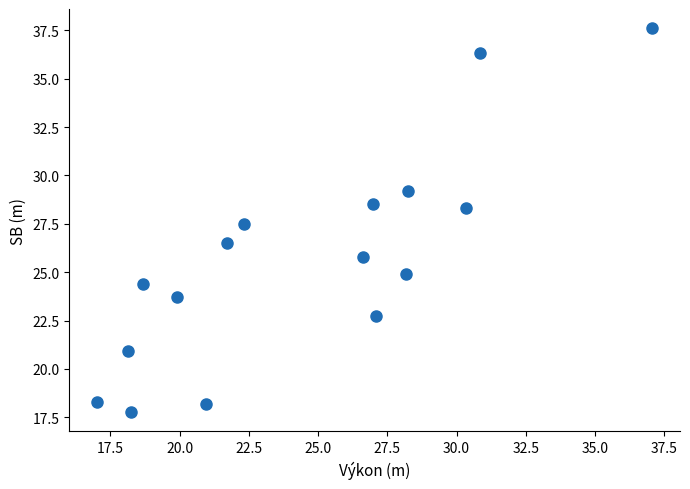

What is the range of X values (max minus min)?

20.1